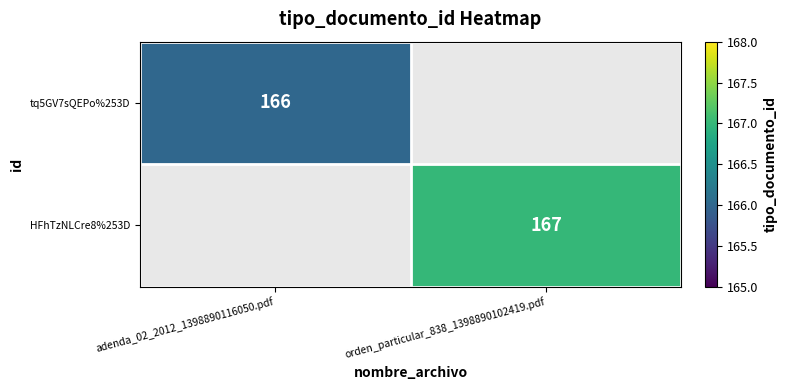

Is the value of tq5GV7sQEPo%253D at adenda_02_2012_1398890116050.pdf greater than the value of HFhTzNLCre8%253D at orden_particular_838_1398890102419.pdf?

No